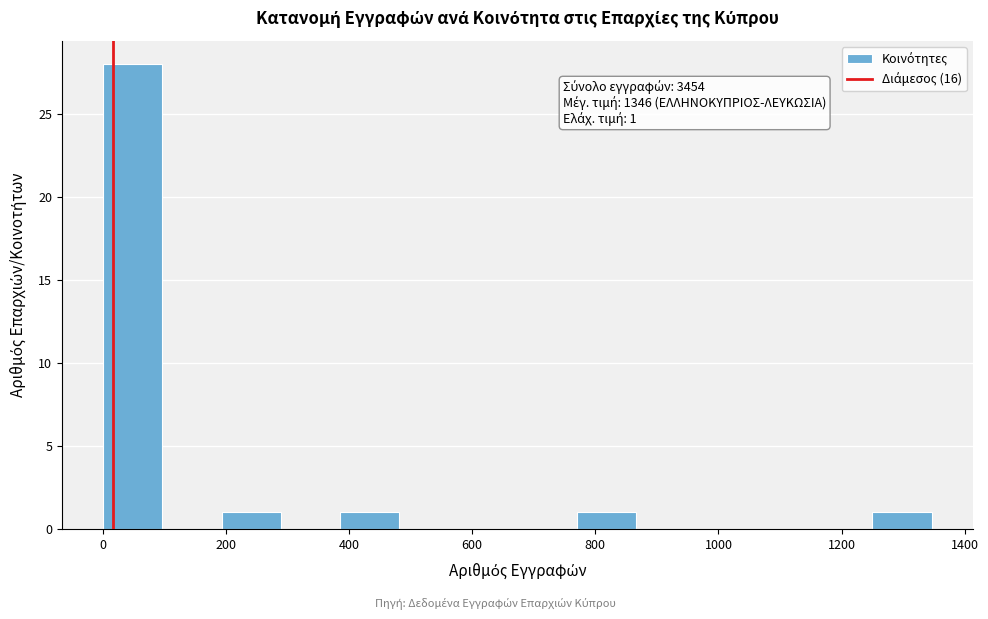

Which range on the x-axis has the tallest bar?

0 to 100